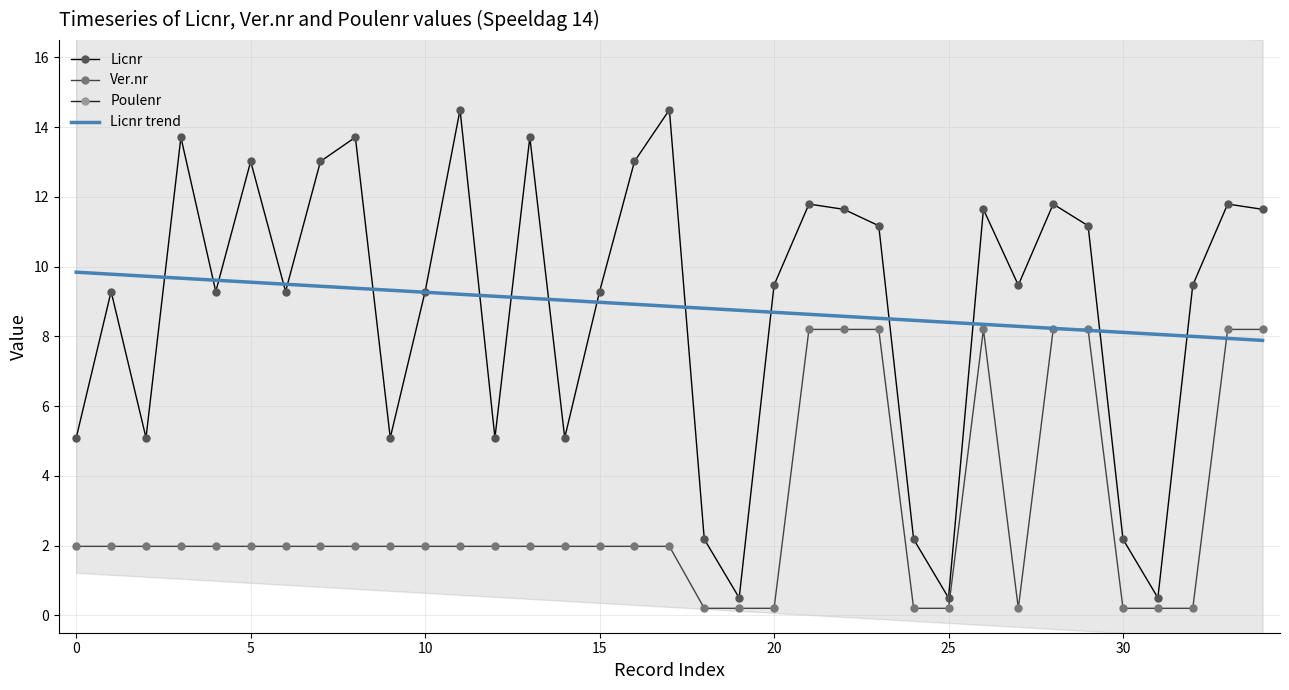

In Ver.nr, how many points are higher than both neighbors (excluding endpoints)?

1